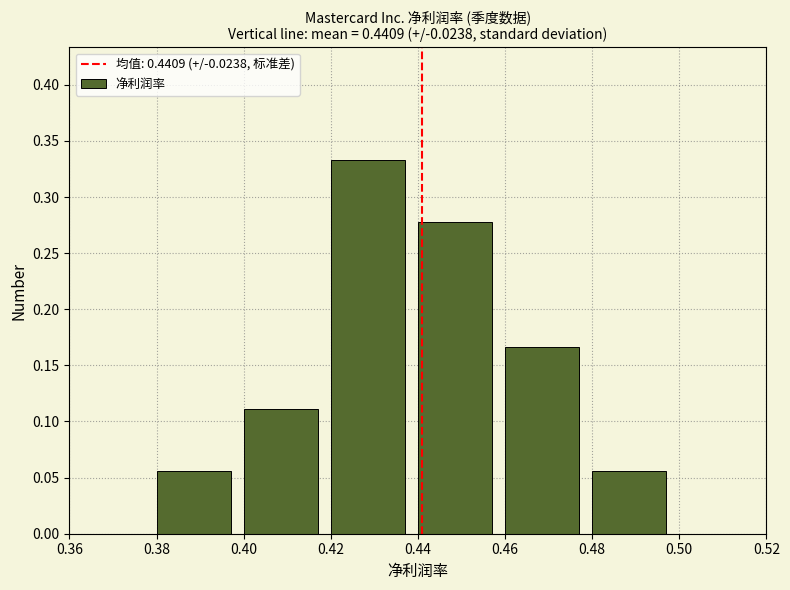

Reading left to right, transcribe this chart: for each bar, give the range it covers on the x-axis and its height. The values are not printed on the chart, so give them approximately, as read against the axis.

0.36 to 0.38: 0
0.38 to 0.40: 0.055
0.40 to 0.42: 0.110
0.42 to 0.44: 0.335
0.44 to 0.46: 0.280
0.46 to 0.48: 0.165
0.48 to 0.50: 0.055
0.50 to 0.52: 0